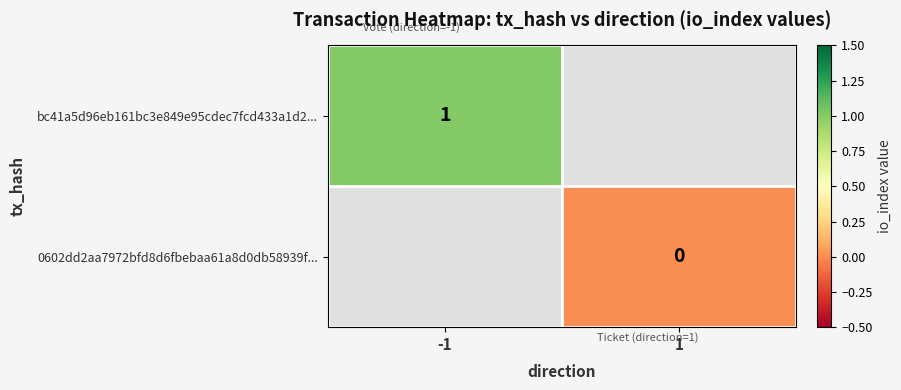

The value of bc41a5d96eb161bc3e849e95cdec7fcd433a1d2... at -1 is 1. True or false?

True